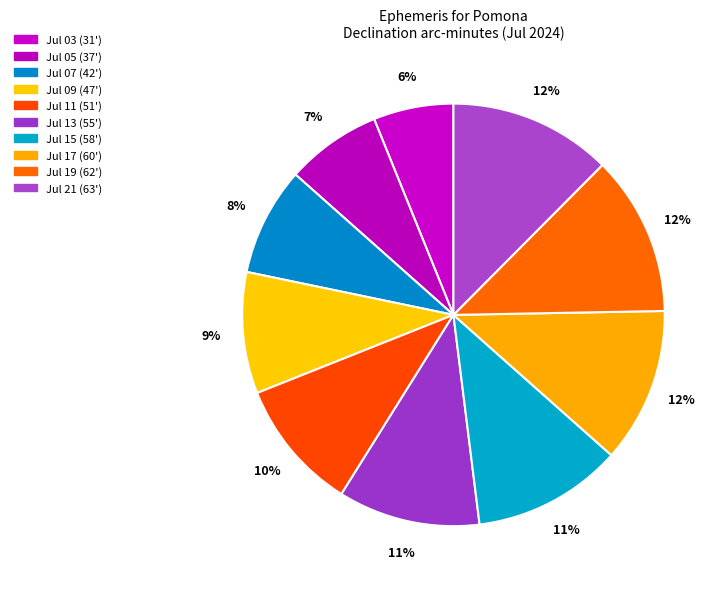

How many segments does this pie chart have?

10